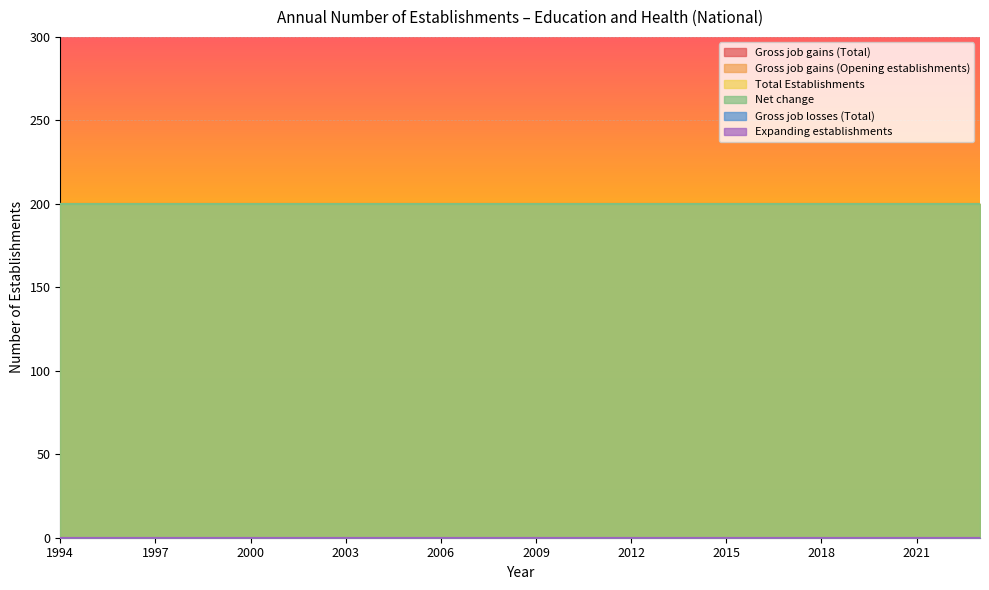

Reading left to right, list all the values displayed in this chart.

Gross job gains (Total): 200	200	200	200	200	200	200	200	200	200	200	200	200	200	200	200	200	200	200	200	200	200	200	200	200	200	200	200	200	200
Gross job gains (Opening establishments): 200	200	200	200	200	200	200	200	200	200	200	200	200	200	200	200	200	200	200	200	200	200	200	200	200	200	200	200	200	200
Total Establishments: 200	200	200	200	200	200	200	200	200	200	200	200	200	200	200	200	200	200	200	200	200	200	200	200	200	200	200	200	200	200
Net change: 200	200	200	200	200	200	200	200	200	200	200	200	200	200	200	200	200	200	200	200	200	200	200	200	200	200	200	200	200	200
Gross job losses (Total): 0	0	0	0	0	0	0	0	0	0	0	0	0	0	0	0	0	0	0	0	0	0	0	0	0	0	0	0	0	0
Expanding establishments: 0	0	0	0	0	0	0	0	0	0	0	0	0	0	0	0	0	0	0	0	0	0	0	0	0	0	0	0	0	0